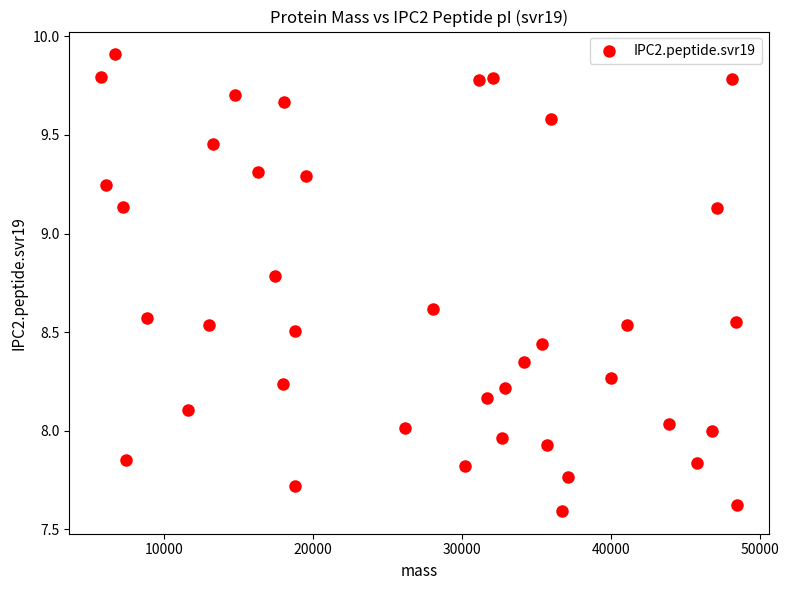

What is the range of Y values (max minus min)?

2.3